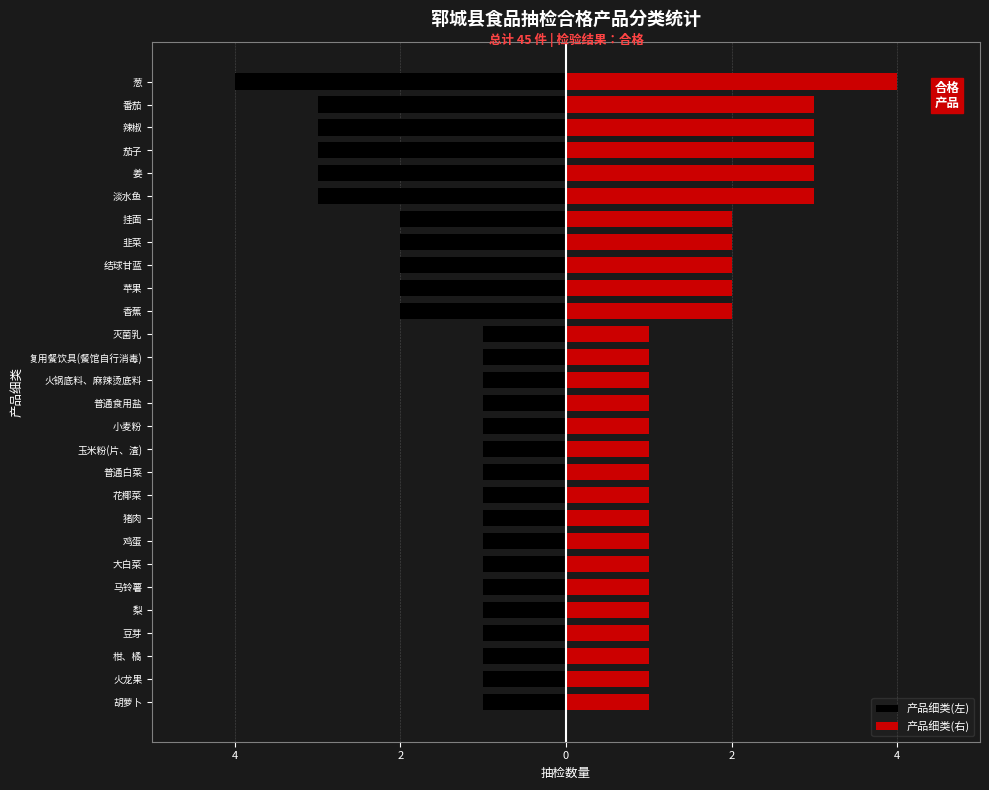

Read the 产品细类(左) value at 挂面.

-2